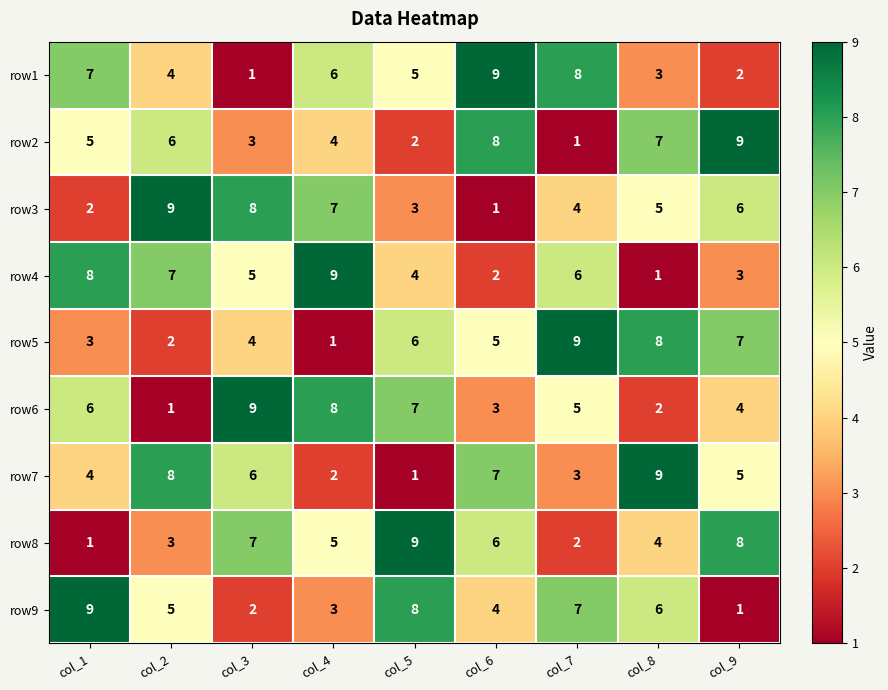

What is the difference between the second highest and second lowest values in the row6 series?

6